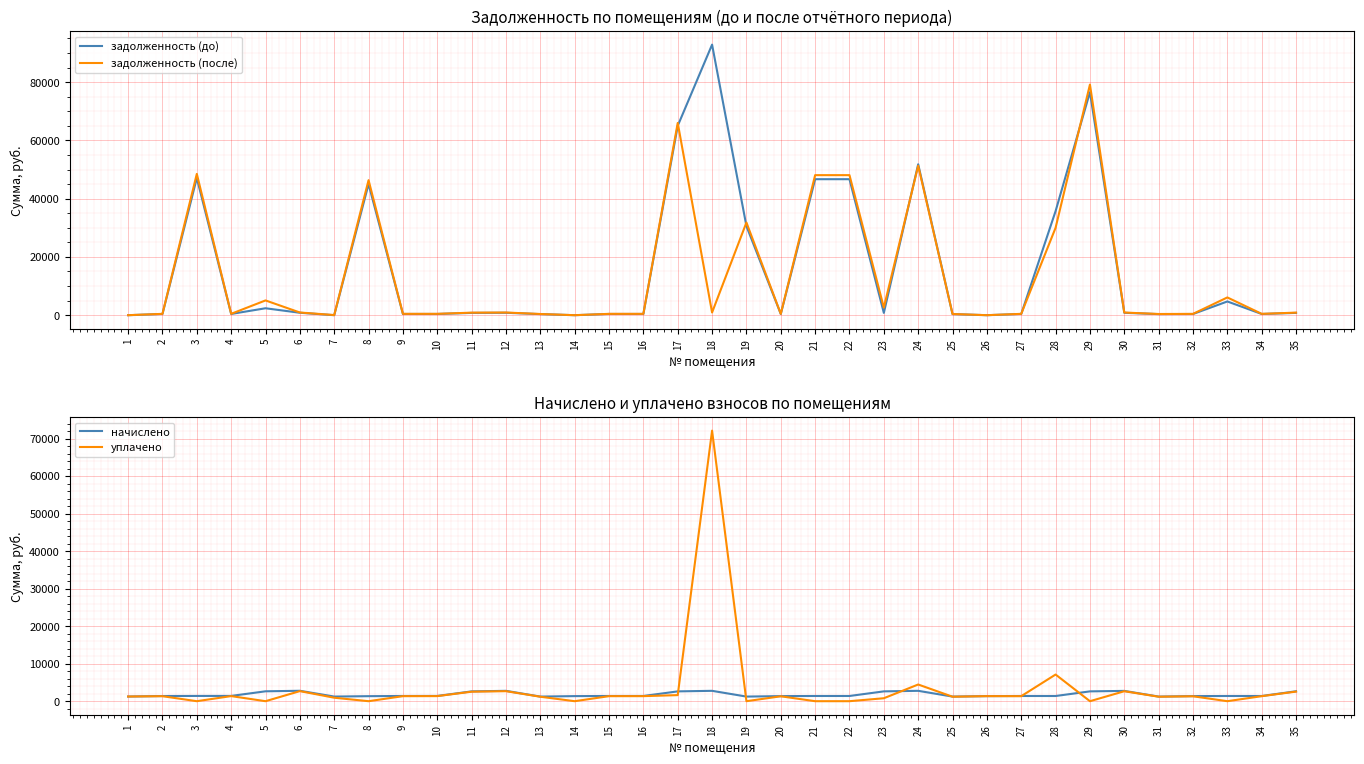

The value of начислено at 25 is 1230.8. True or false?

True